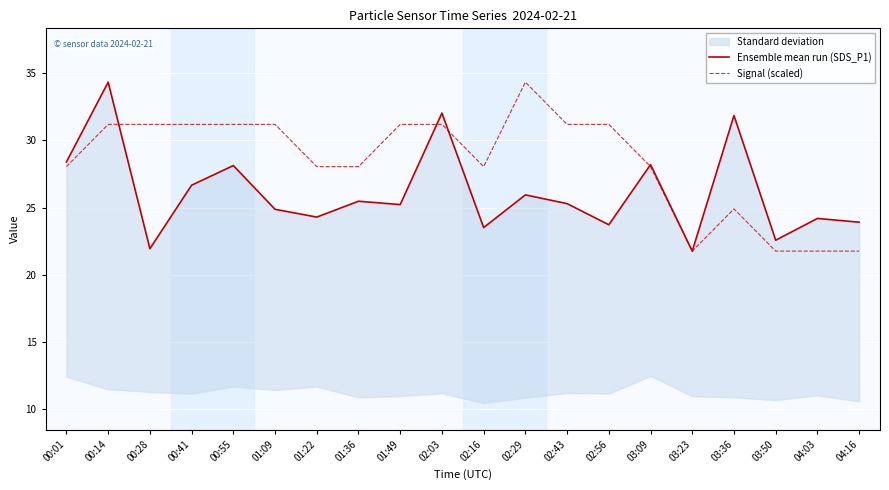

How many interior local valleys does the Ensemble mean run (SDS_P1) series have?

7